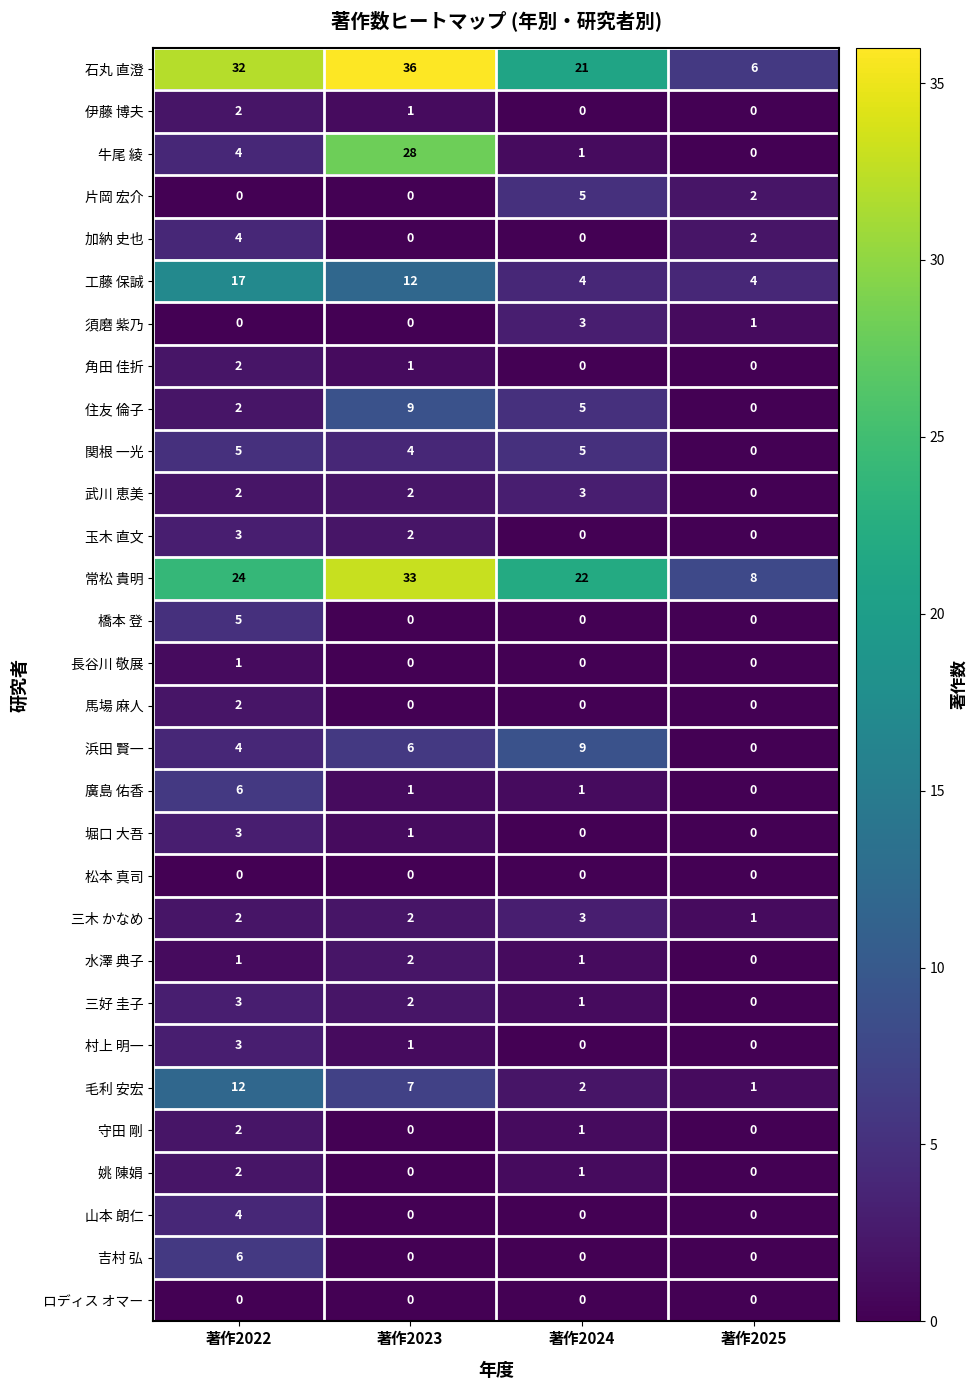

Is it true that 長谷川 敬展 equals 0 at 著作2025?

True